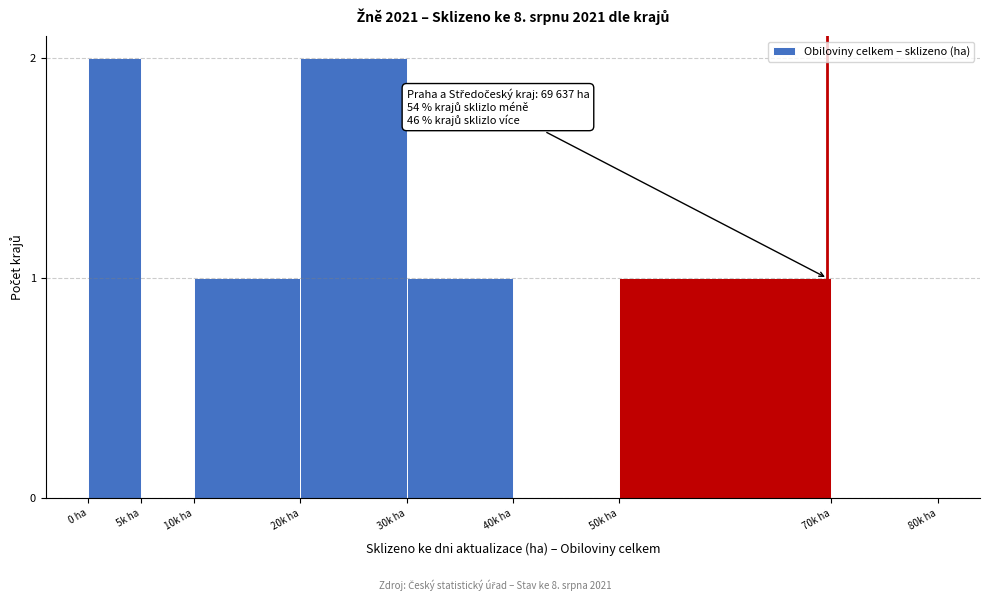

Reading left to right, what are all the values shown in this chart?

0 ha=2	5k ha=0	10k ha=1	20k ha=2	30k ha=1	40k ha=0	50k ha=1	70k ha=0